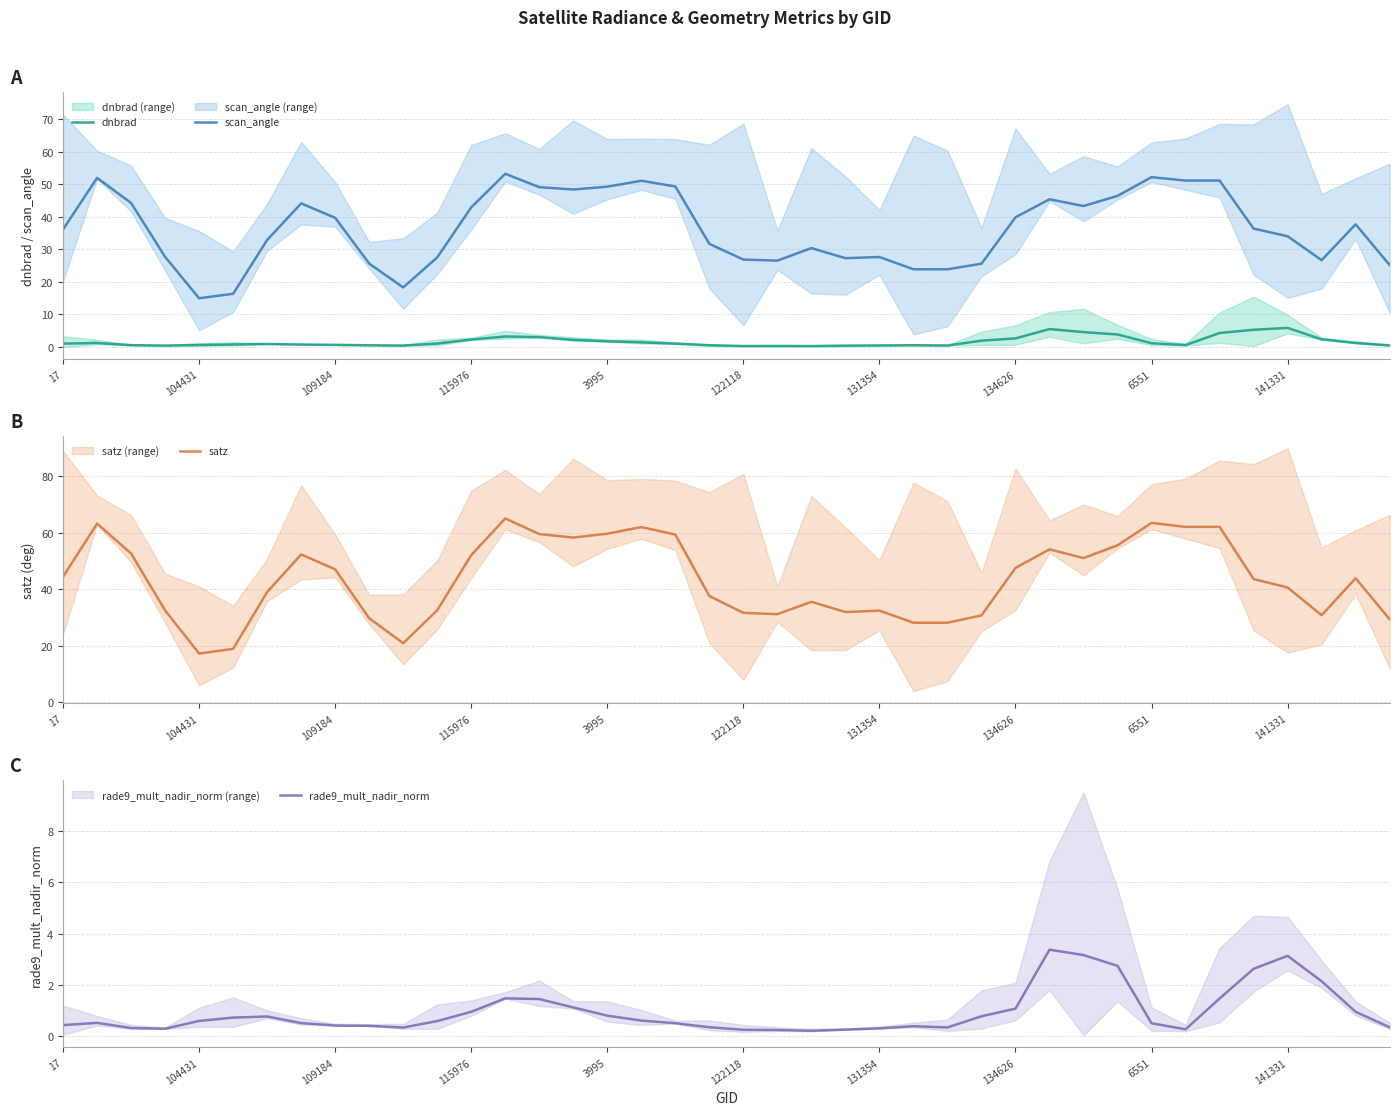

Reading left to right, extract all data points from this chart.

dnbrad: 1.0	1.2	0.6	0.4	0.6	0.8	0.9	0.8	0.7	0.5	0.4	1.1	2.3	3.2	3.0	2.2	1.8	1.4	1.0	0.5	0.3	0.3	0.3	0.4	0.5	0.5	0.5	2.0	2.6	5.5	4.6	3.9	1.2	0.6	4.3	5.3	5.9	2.4	1.2	0.5
scan_angle: 36.1	52.0	44.3	27.7	15.0	16.4	32.9	44.1	39.7	25.6	18.3	27.5	42.9	53.2	49.1	48.4	49.3	51.1	49.3	31.7	26.9	26.5	30.4	27.3	27.7	23.9	23.9	25.6	39.9	45.4	43.3	46.5	52.2	51.1	51.2	36.4	34.0	26.7	37.7	25.2
satz: 44.4	63.2	52.6	32.5	17.2	18.8	39.0	52.3	47.0	29.7	20.8	32.5	52.0	65.0	59.5	58.2	59.6	62.0	59.3	37.6	31.6	31.1	35.5	31.9	32.4	28.1	28.1	30.7	47.5	54.1	51.0	55.5	63.4	62.0	62.0	43.5	40.6	30.7	43.8	29.3
rade9_mult_nadir_norm: 0.4	0.5	0.3	0.3	0.6	0.7	0.8	0.5	0.4	0.4	0.3	0.6	0.9	1.5	1.4	1.1	0.8	0.6	0.5	0.3	0.2	0.2	0.2	0.3	0.3	0.4	0.3	0.8	1.1	3.4	3.2	2.7	0.5	0.3	1.5	2.6	3.1	2.1	0.9	0.3